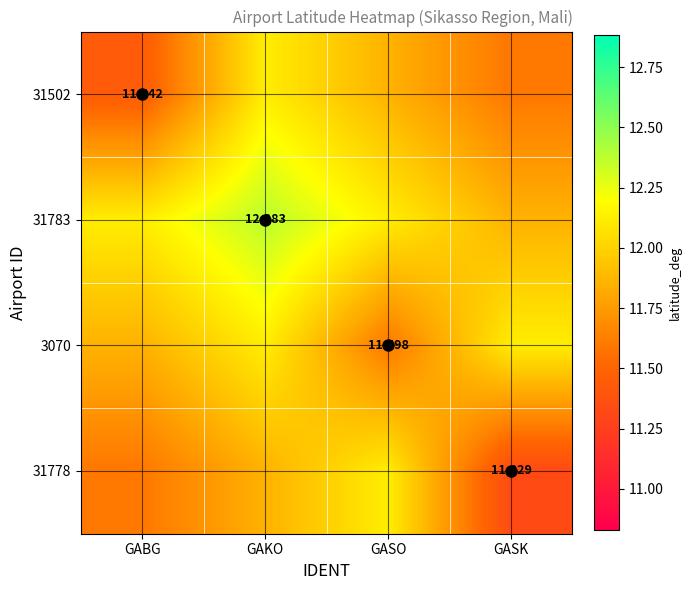

At which label does 31502 reach its minimum?

GABG